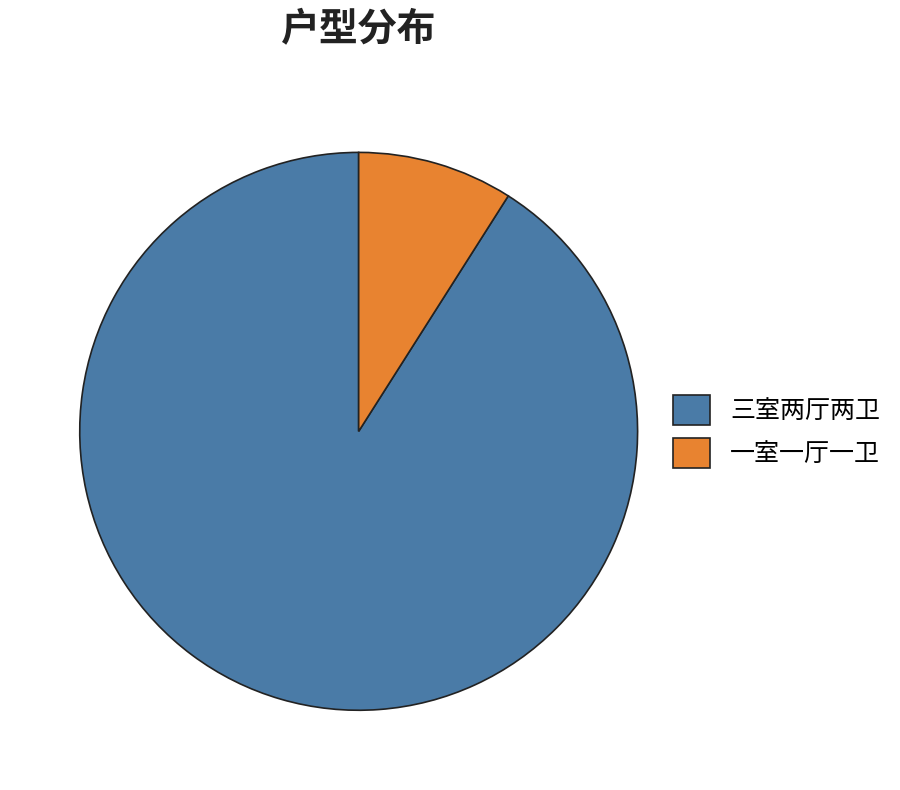

Is it true that 三室两厅两卫 is 91% of the pie?

True